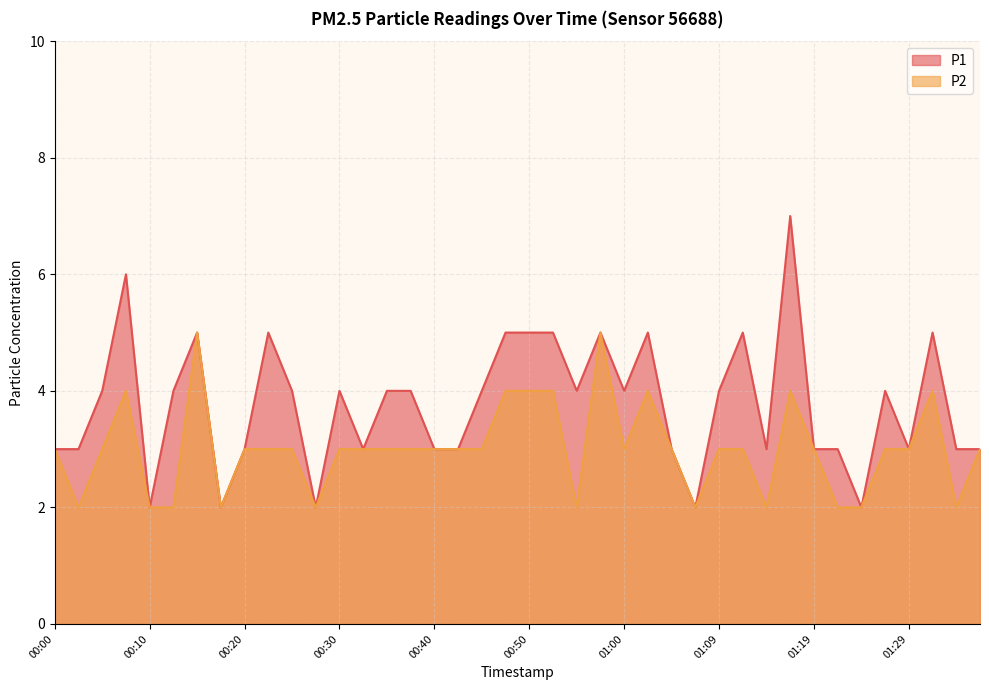

Which series changed the most between 00:55 and 01:12?

P1